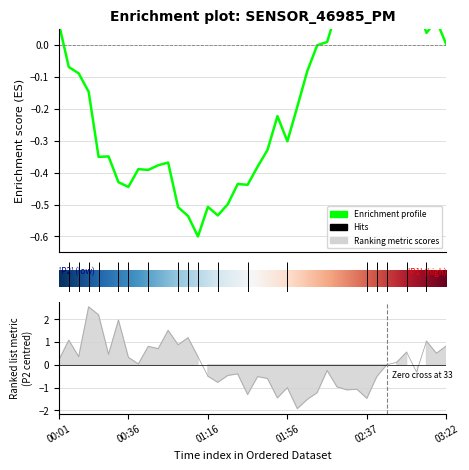

What is the approximate value at 02:32?

-1.1